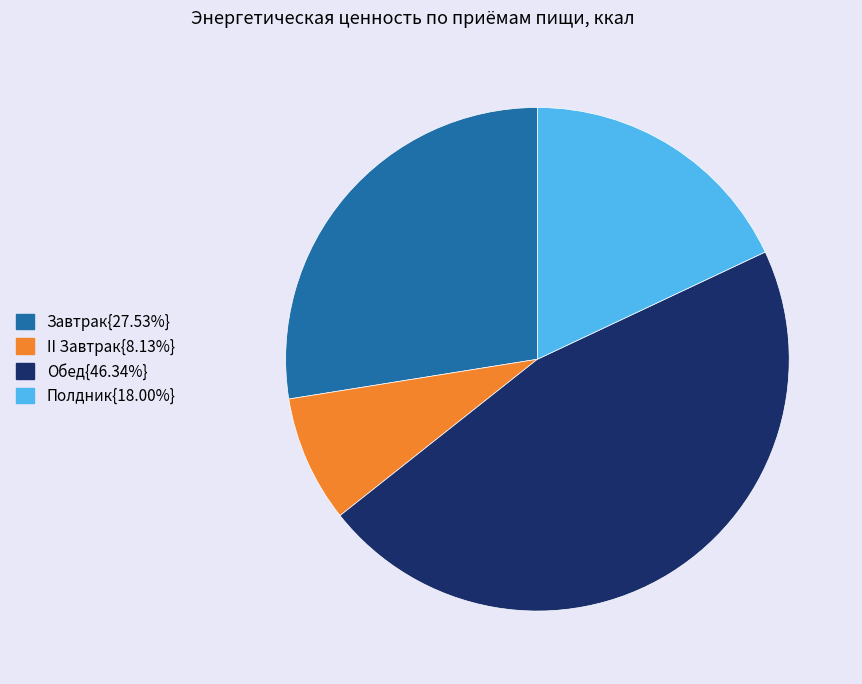

How many slices are in this pie chart?

4